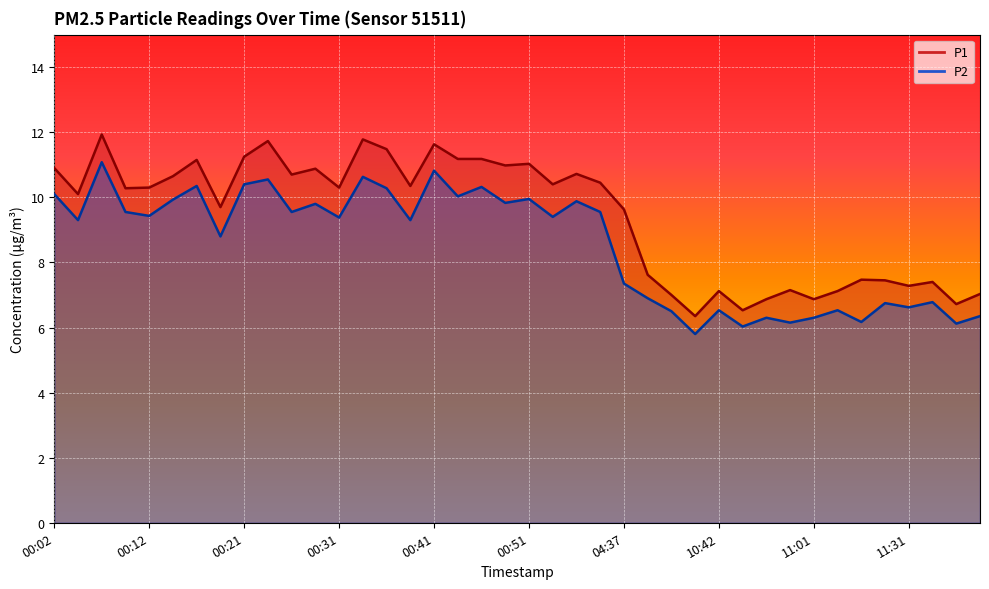

Between 00:24 and 00:07, which is larger?

00:07